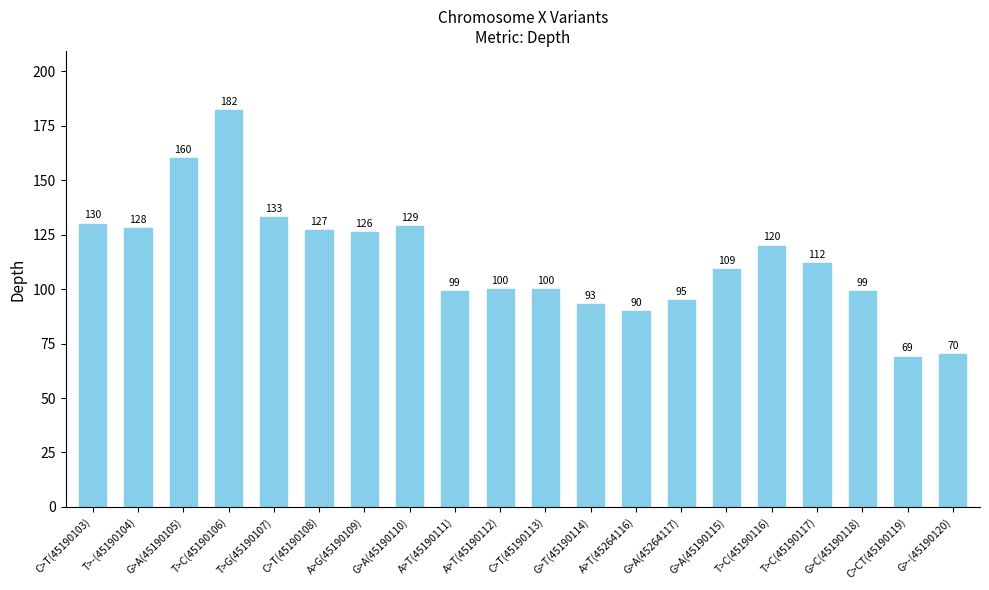

How many data points does each series have?

20